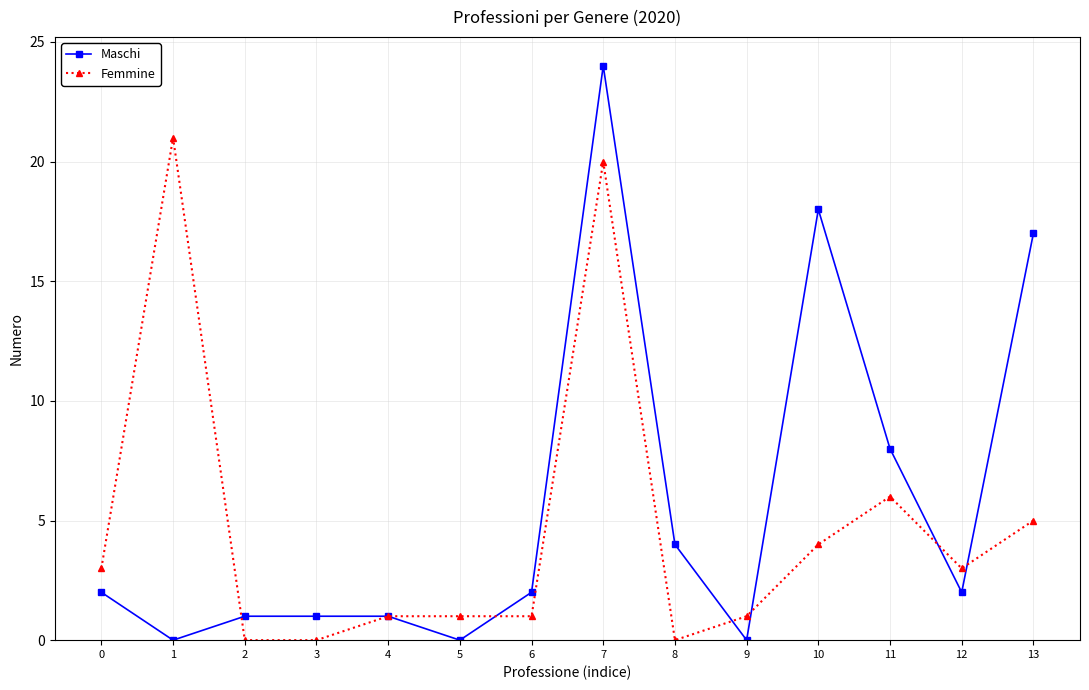

Which category has the highest value in the Femmine series?

1